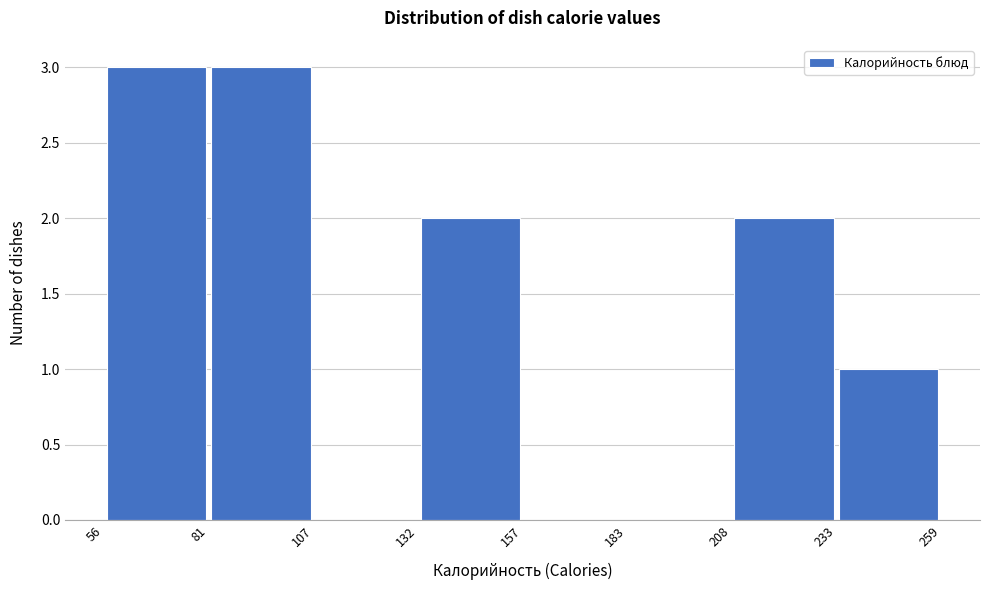

What is the height of the bar covering 208 to 233 on the x-axis? The values are not printed on the chart, so give them approximately, as read against the axis.

2